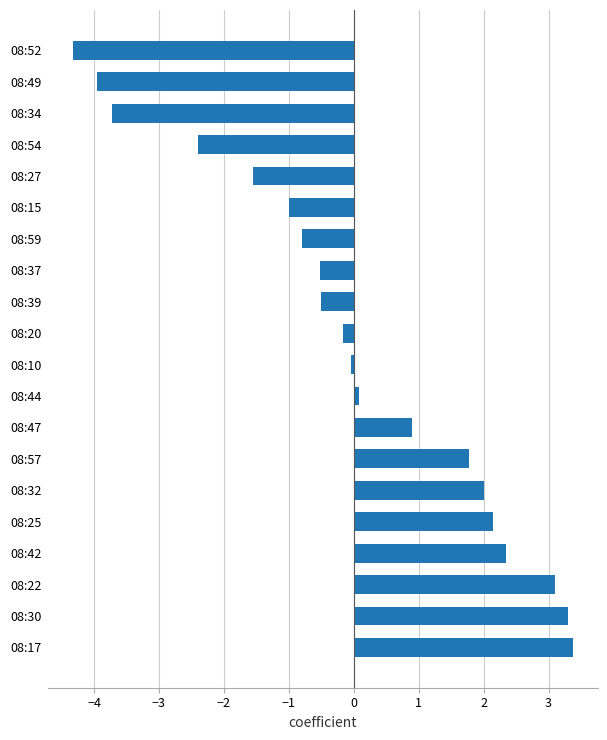

What is the difference between the values at 08:39 and 08:20?

0.3